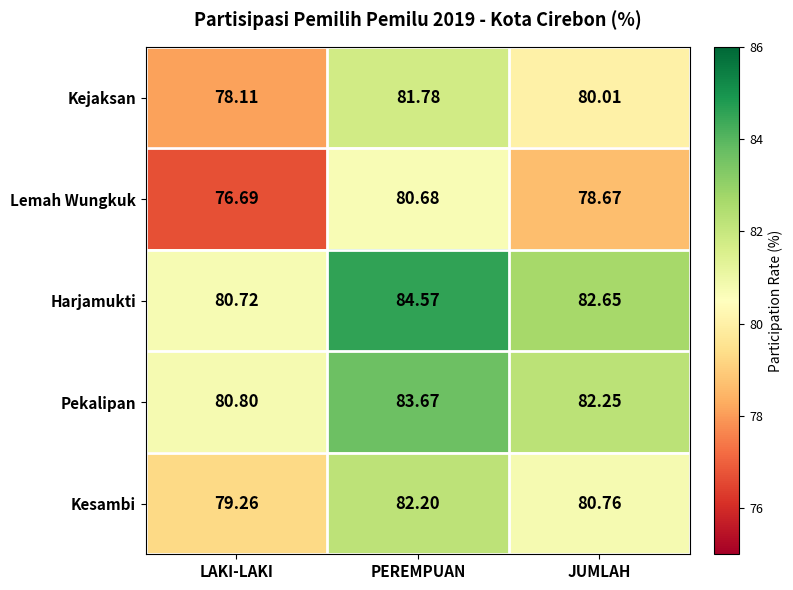

Where does the Kejaksan series first go above 80?

PEREMPUAN